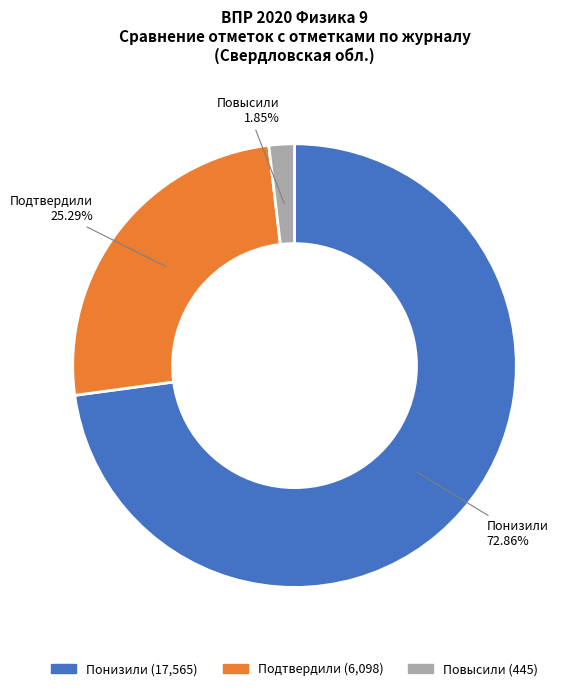

What portion of the pie excludes Понизили?

27.1%